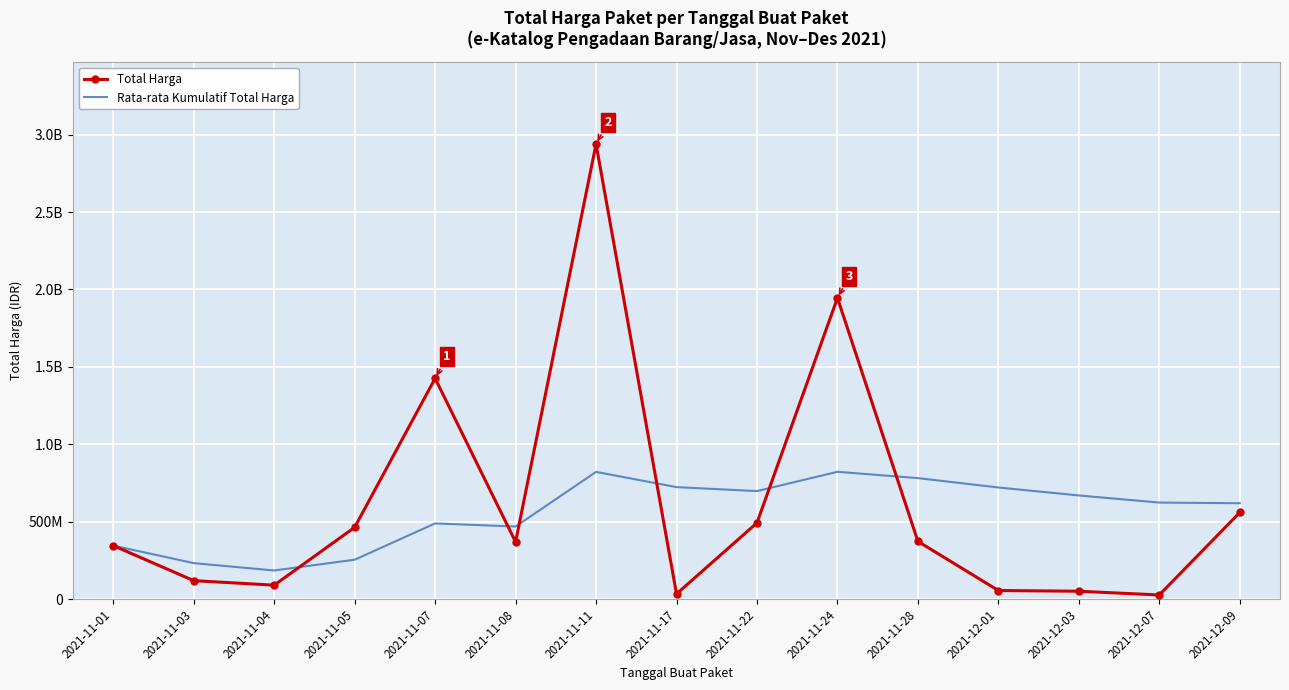

At which category is the sum across all series the highest?

2021-11-11